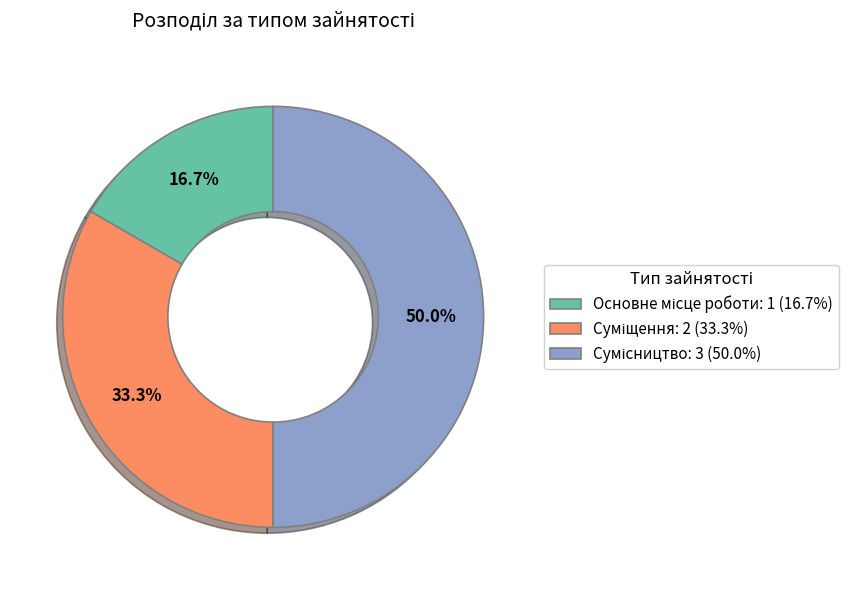

Approximately how many times larger is the value at Сумісництво compared to Основне місце роботи?

3.0